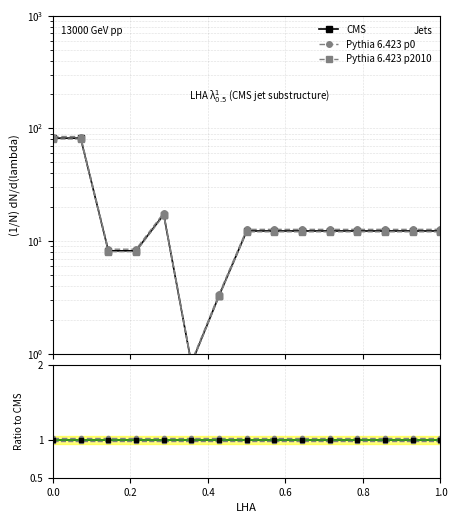

Is the value of CMS at 0.0 greater than the value of Pythia 6.423 p2010 at 0.6?

Yes